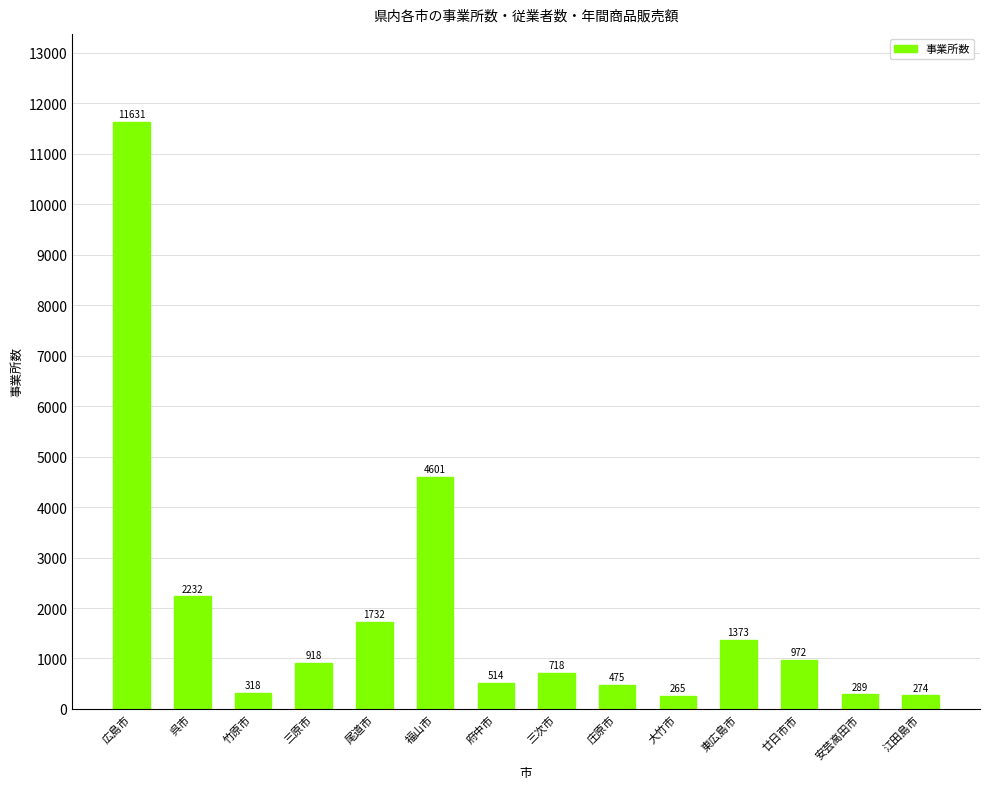

Reading left to right, what are all the values shown in this chart?

広島市=11631	呉市=2232	竹原市=318	三原市=918	尾道市=1732	福山市=4601	府中市=514	三次市=718	庄原市=475	大竹市=265	東広島市=1373	廿日市市=972	安芸高田市=289	江田島市=274